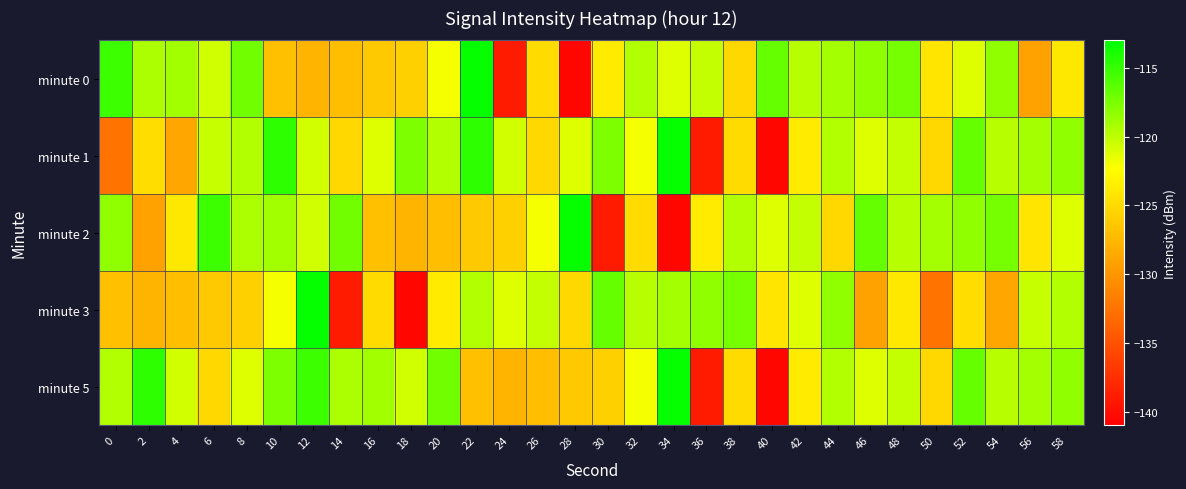

At which category is the sum across all series the highest?

12